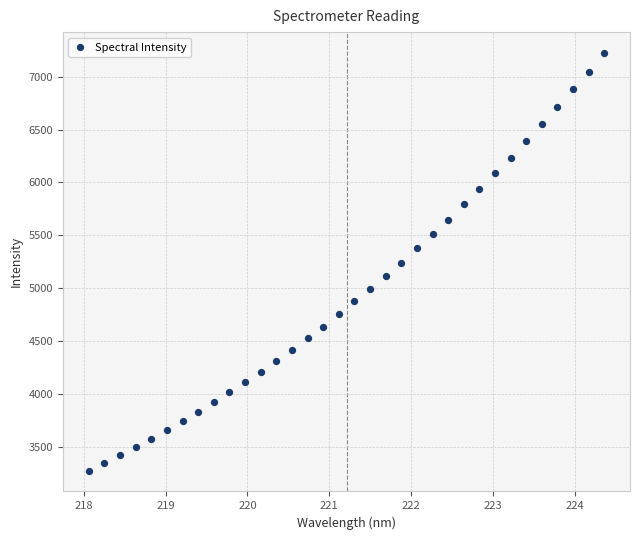

What is the range of X values (max minus min)?

6.3